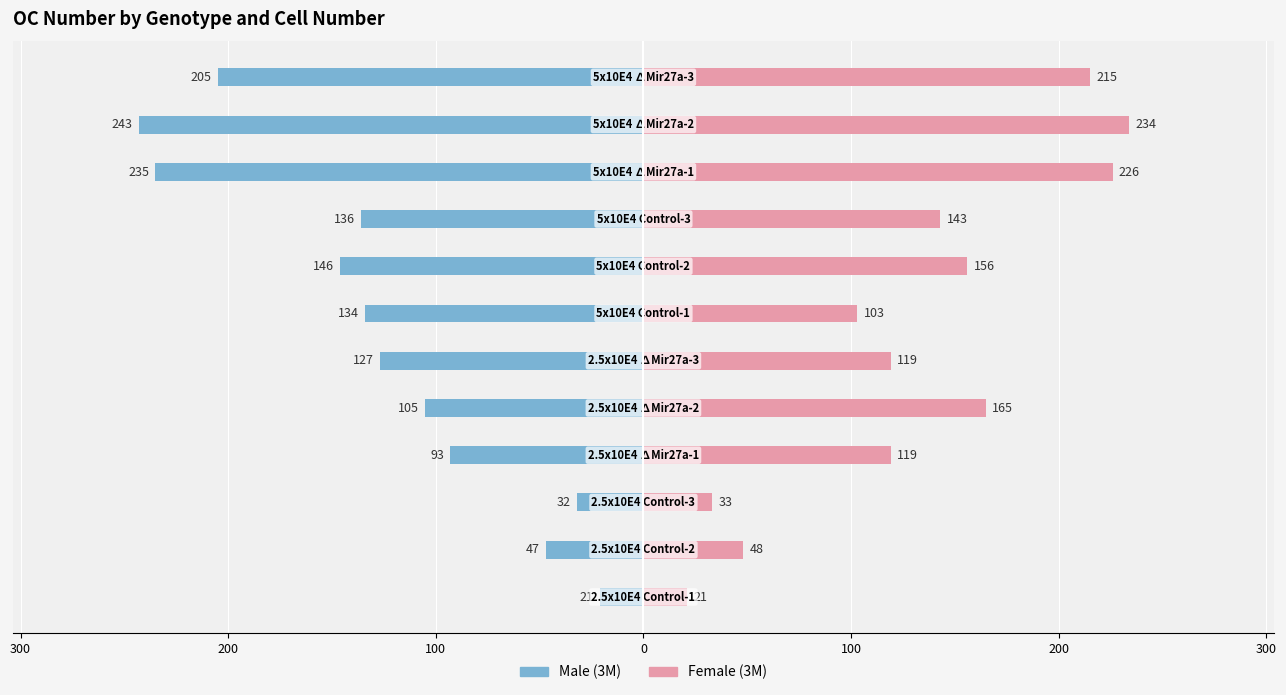

How many distinct data groups are displayed?

2